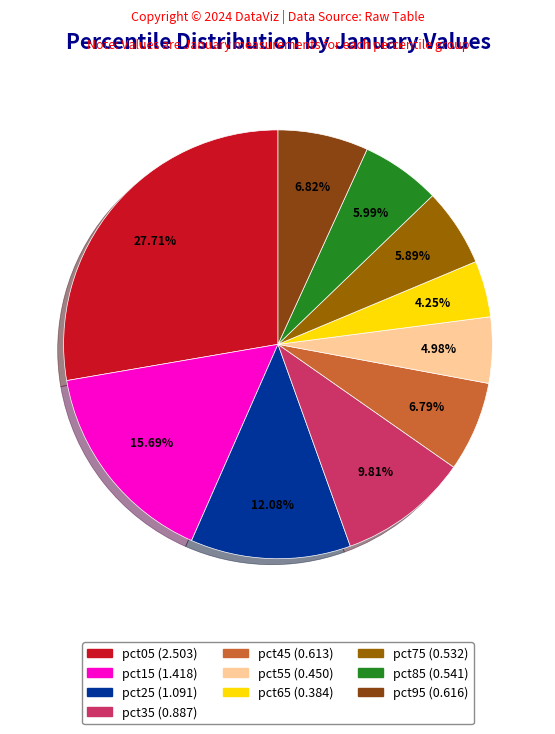

The pct05 slice represents 18% of the pie. True or false?

False